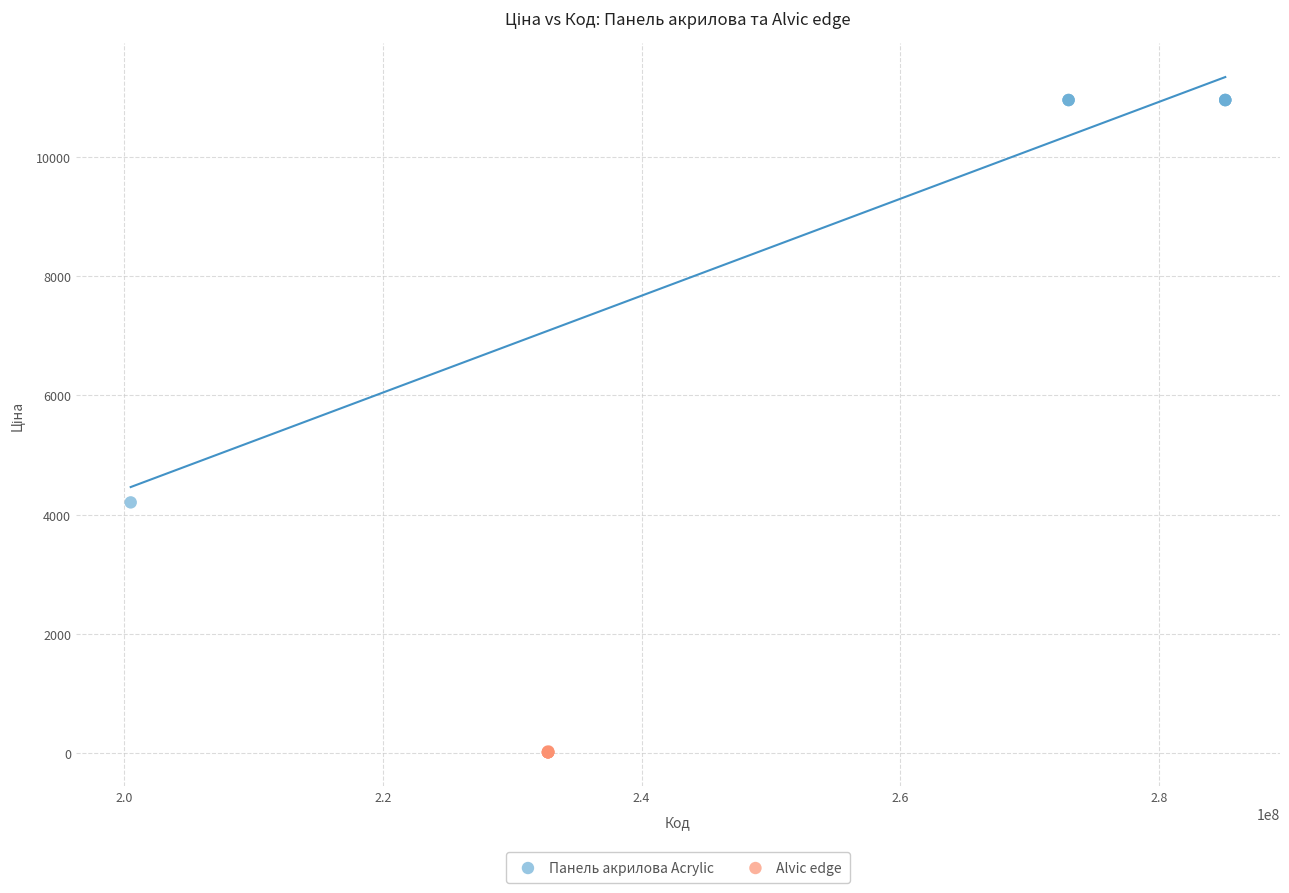

Which series reaches the minimum Y coordinate?

Alvic edge